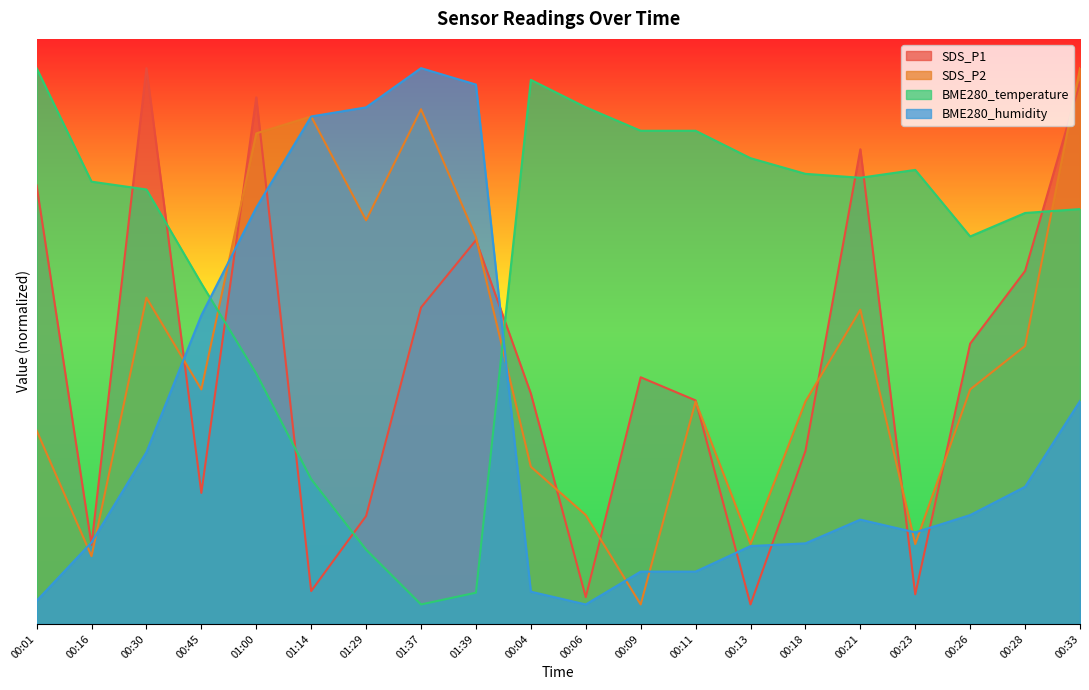

Where is the first local minimum for BME280_temperature?

01:37